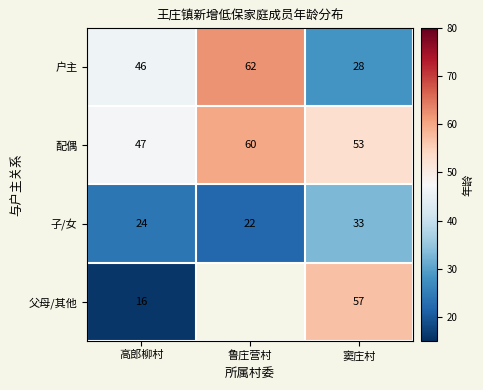

At 高郎柳村, list the series in order from largest to smallest.

配偶, 户主, 子/女, 父母/其他